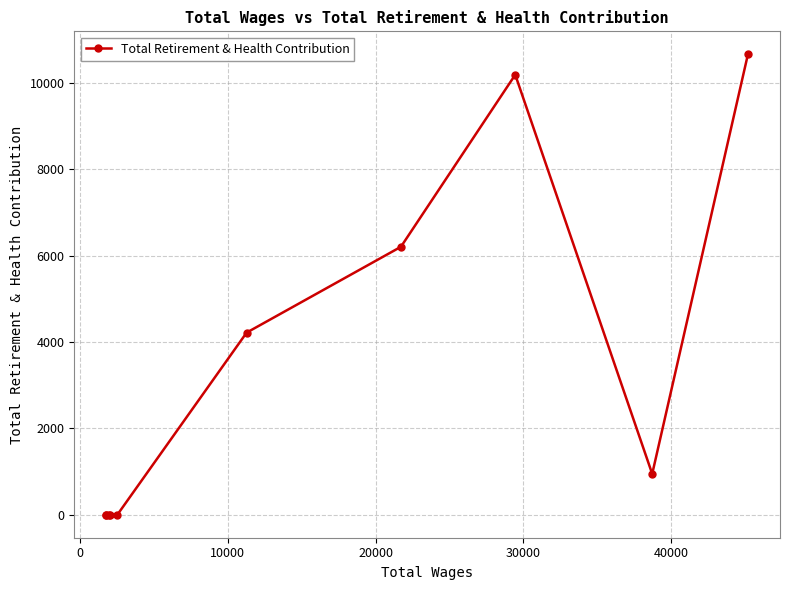

What is the average value?

3220